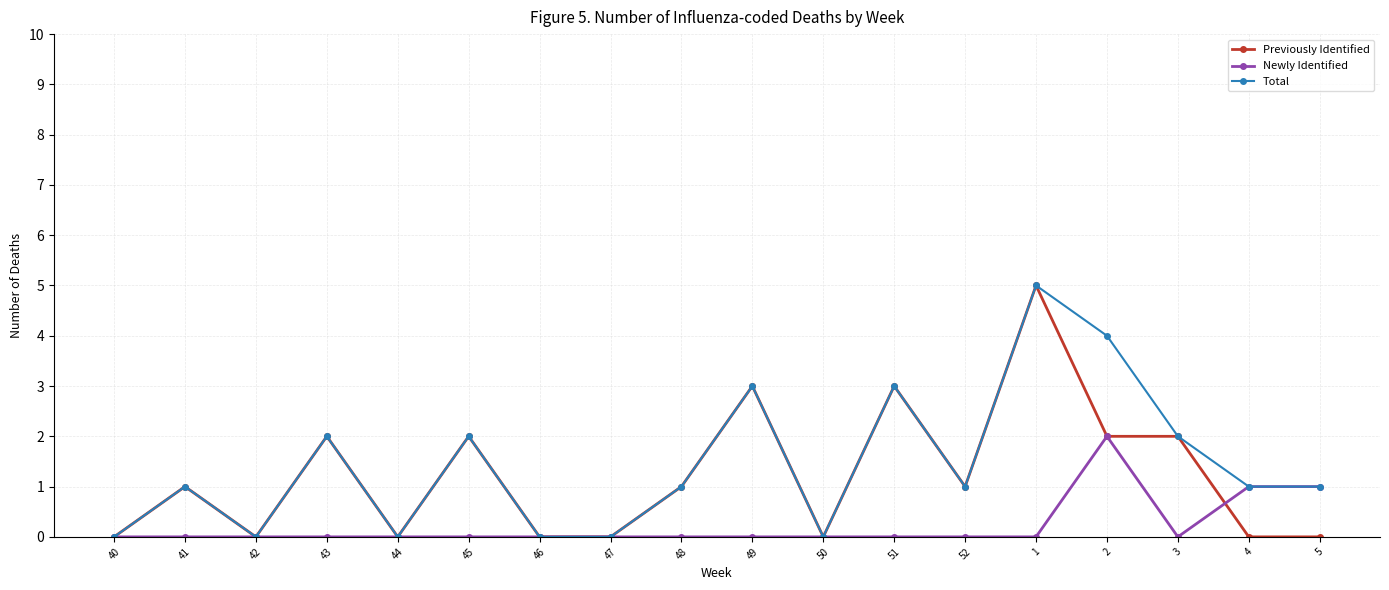

What is the difference between the highest and lowest values at 51?

3